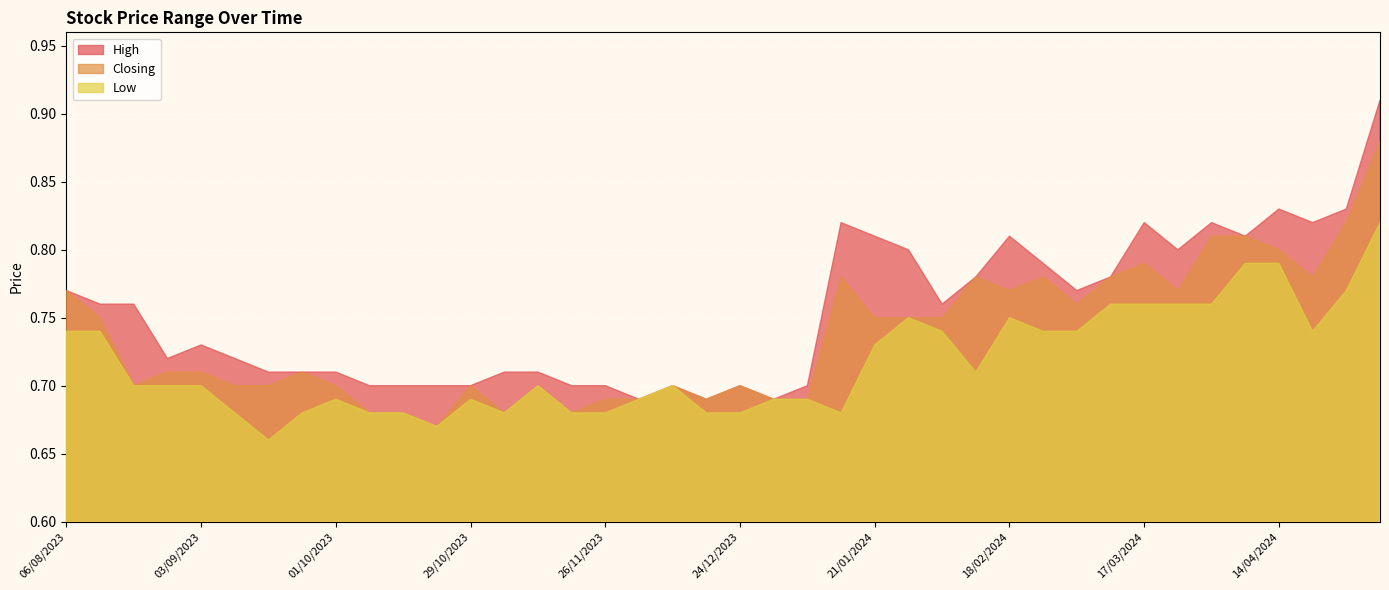

Which label corresponds to the largest value in the chart?

05/05/2024